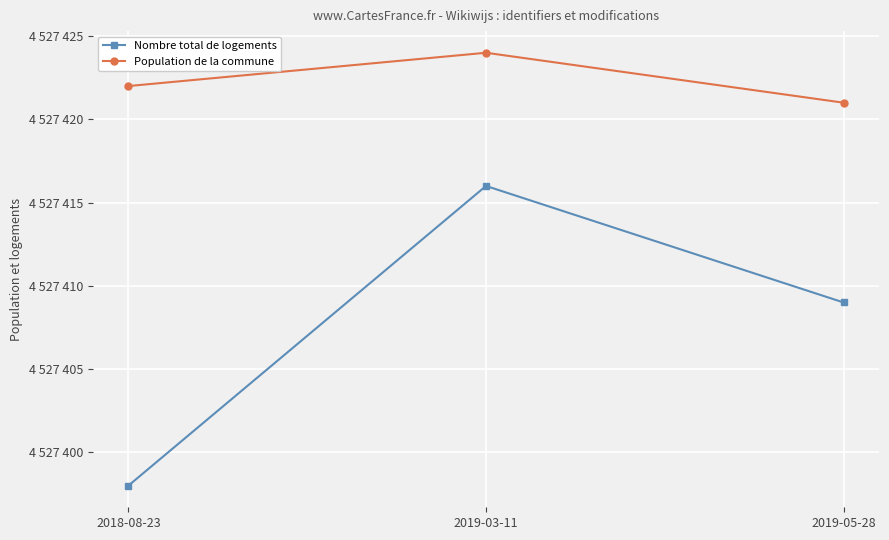

What position from the right is 2019-05-28?

1